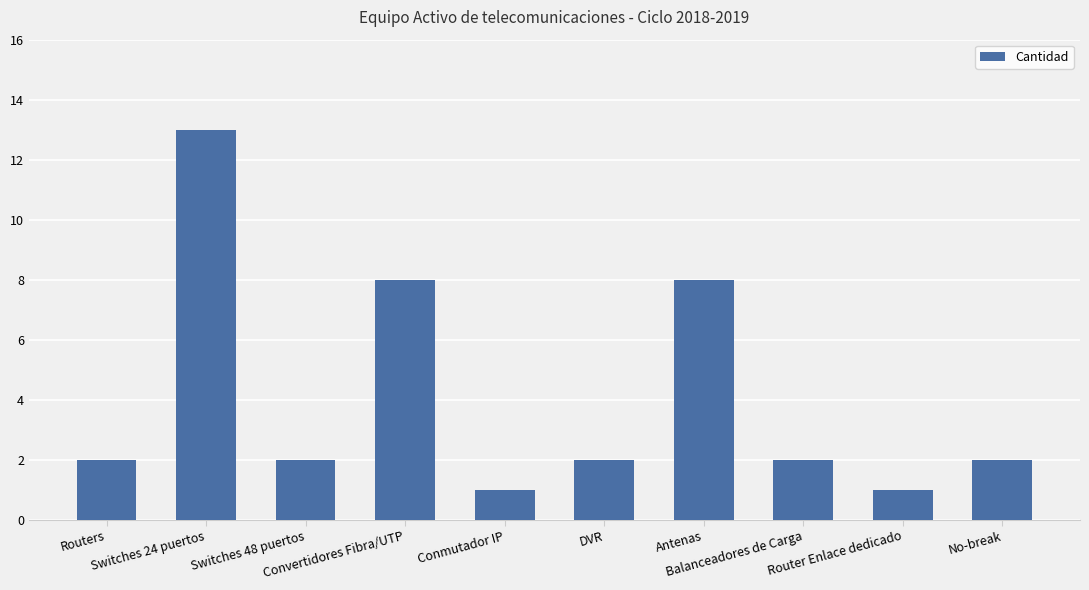

How many categories are shown in the chart?

10